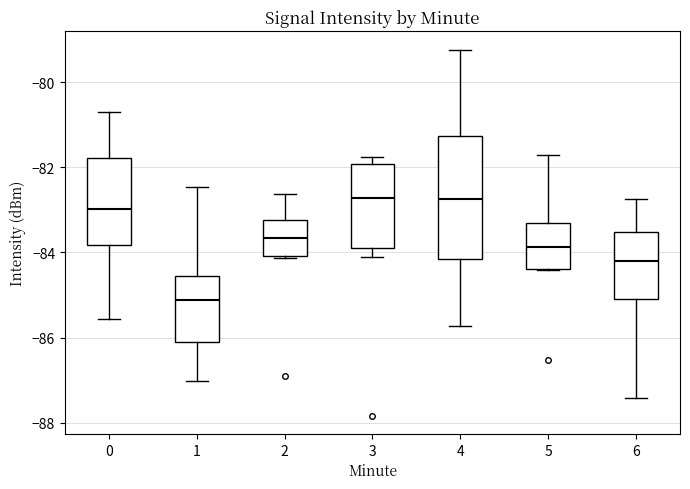

Which box is the tallest, from its lower edge to its upper edge?

4